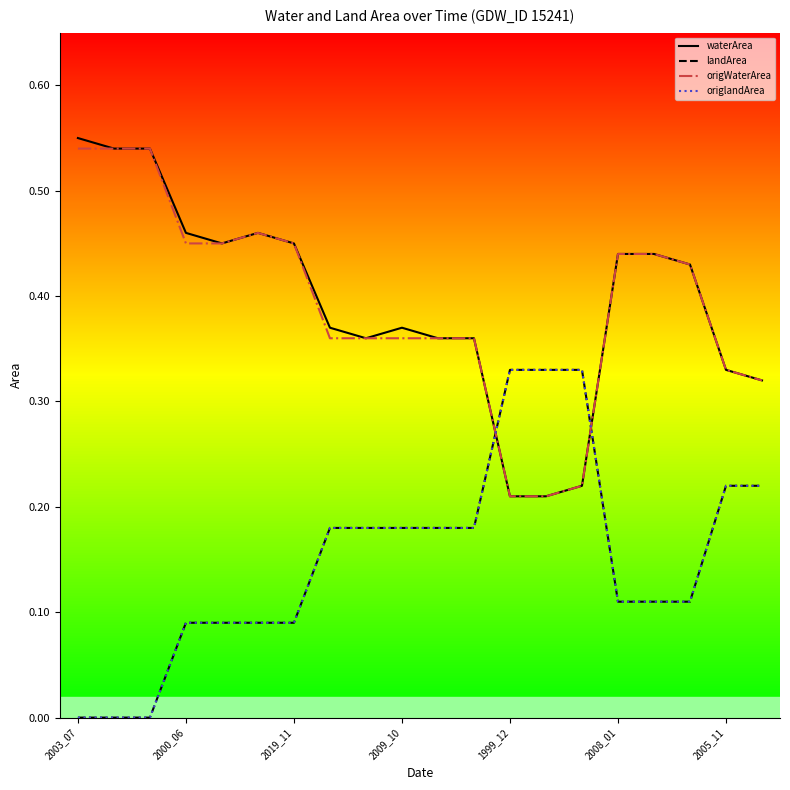

What is the value of the waterArea point at the 20th from the left?

0.3